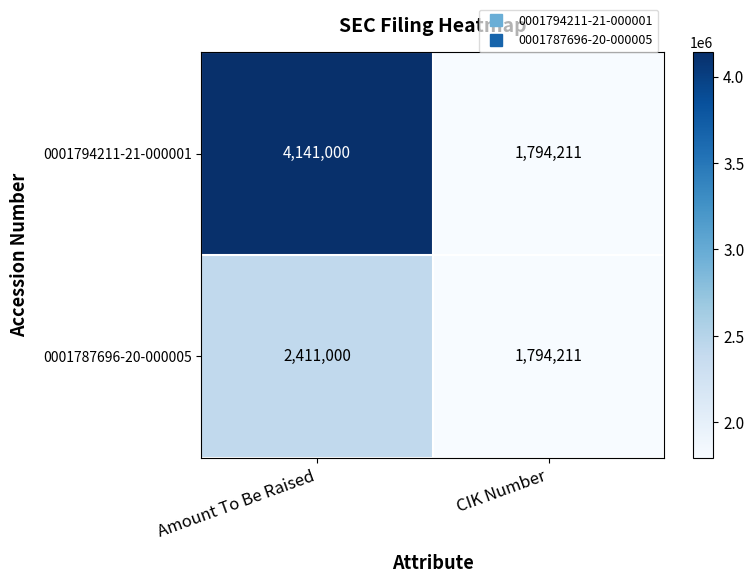

Is it true that 0001787696-20-000005 equals 1794211 at CIK Number?

True